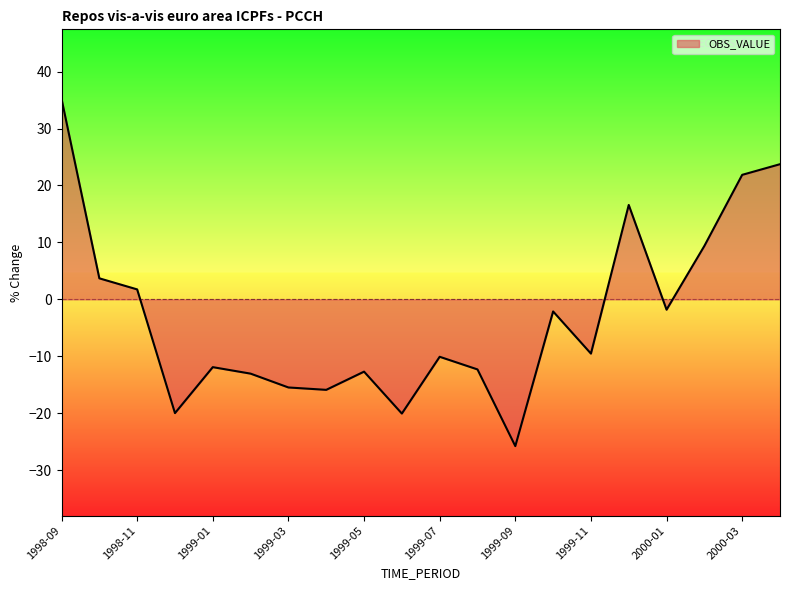

What is the difference between the maximum and minimum values?

61.0